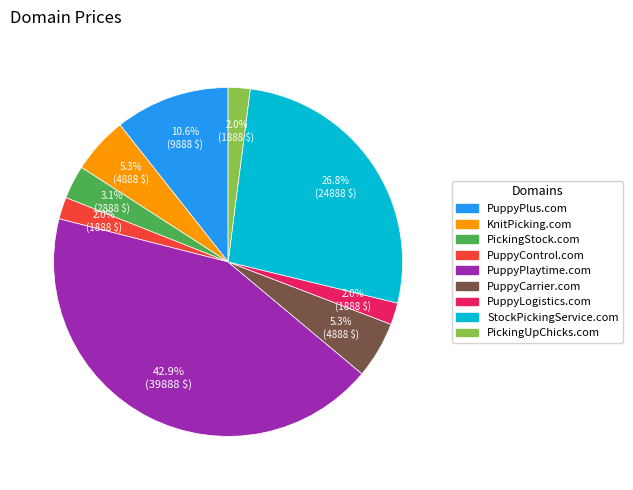

The PickingUpChicks.com slice represents 2% of the pie. True or false?

True